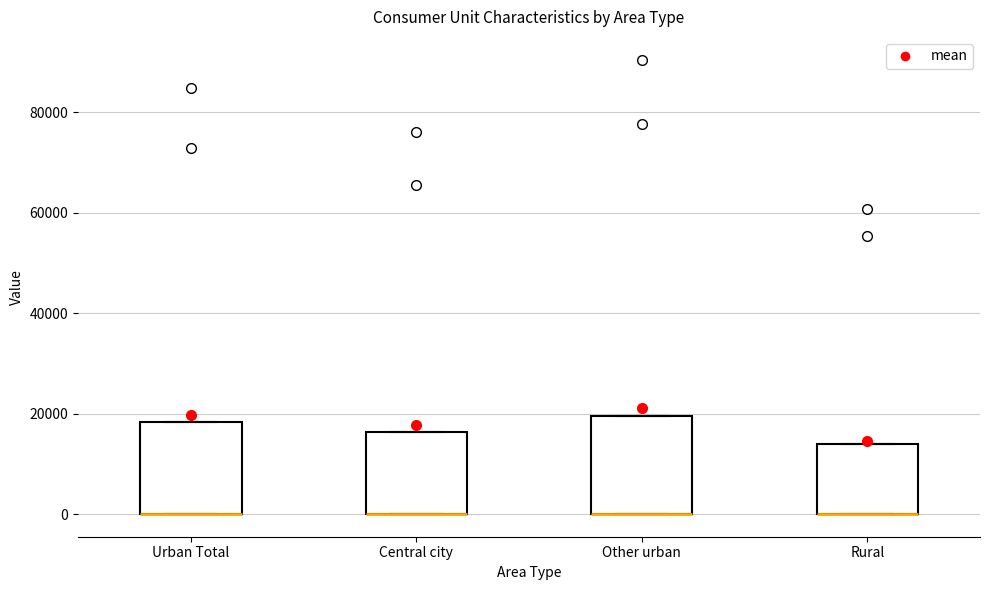

Reading left to right, transcribe this box plot: for each box, give where its median line is, the range the box spans, and where its two whiskers end, as read against the y-axis. The values are not printed on the chart, so give them approximately, as read against the axis.

Urban Total: median 0 (drawn on the box's lower edge), box 0 to 18000, whiskers 0 to 18000
Central city: median 0 (drawn on the box's lower edge), box 0 to 16000, whiskers 0 to 16000
Other urban: median 0 (drawn on the box's lower edge), box 0 to 20000, whiskers 0 to 20000
Rural: median 0 (drawn on the box's lower edge), box 0 to 14000, whiskers 0 to 14000